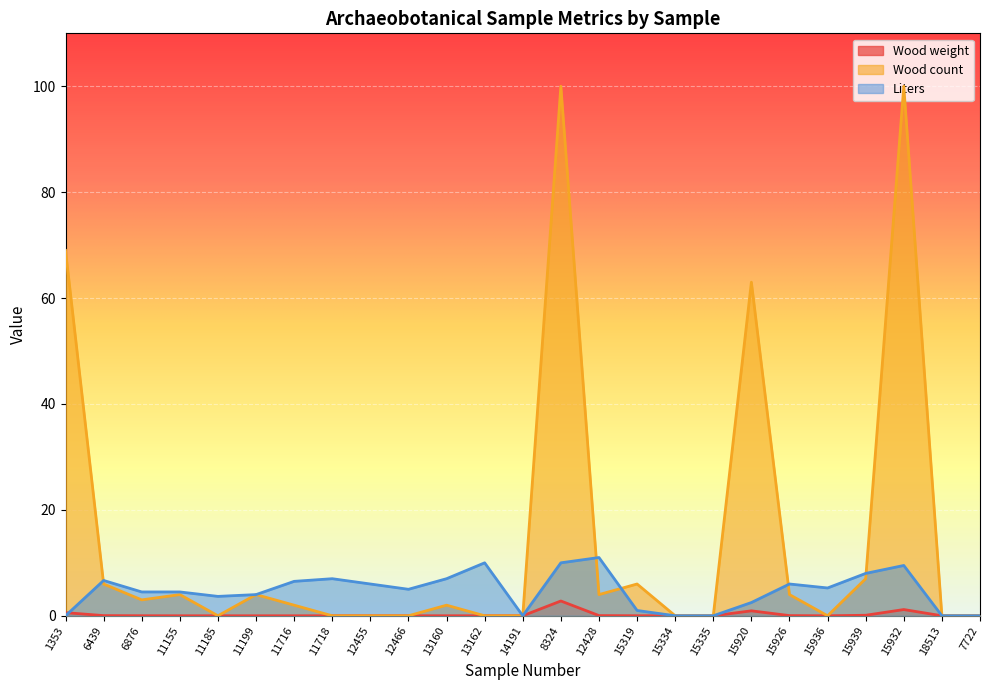

How many lines are shown in the chart?

3